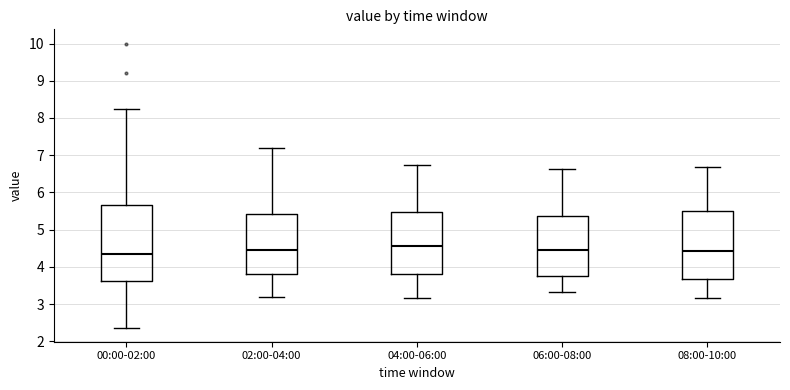

Reading left to right, transcribe this box plot: for each box, give where its median line is, the range the box spans, and where its two whiskers end, as read against the y-axis. The values are not printed on the chart, so give them approximately, as read against the axis.

00:00-02:00: median 4.4, box 3.6 to 5.7, whiskers 2.4 to 8.2
02:00-04:00: median 4.5, box 3.8 to 5.4, whiskers 3.2 to 7.2
04:00-06:00: median 4.6, box 3.8 to 5.5, whiskers 3.2 to 6.7
06:00-08:00: median 4.5, box 3.8 to 5.4, whiskers 3.3 to 6.6
08:00-10:00: median 4.4, box 3.7 to 5.5, whiskers 3.2 to 6.7